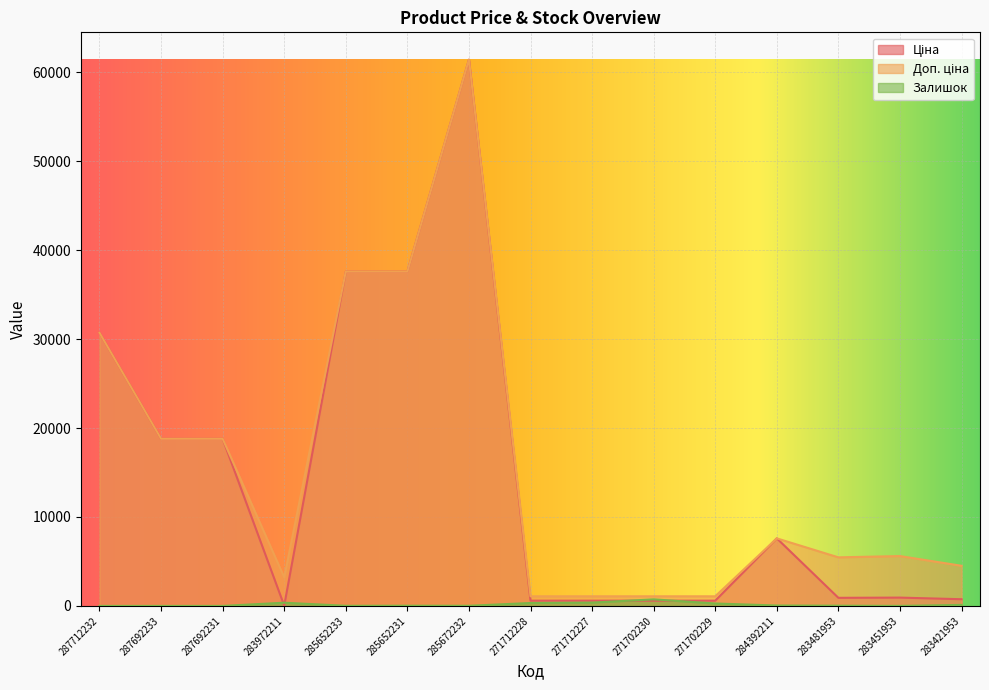

The value of Доп. ціна at 287692233 is 18796.8. True or false?

True